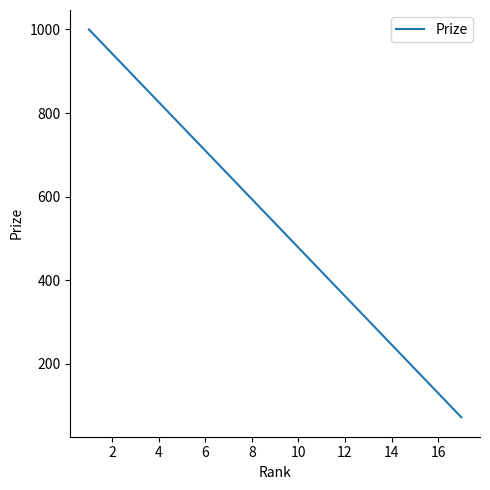

What is the difference between the maximum and minimum values?

928